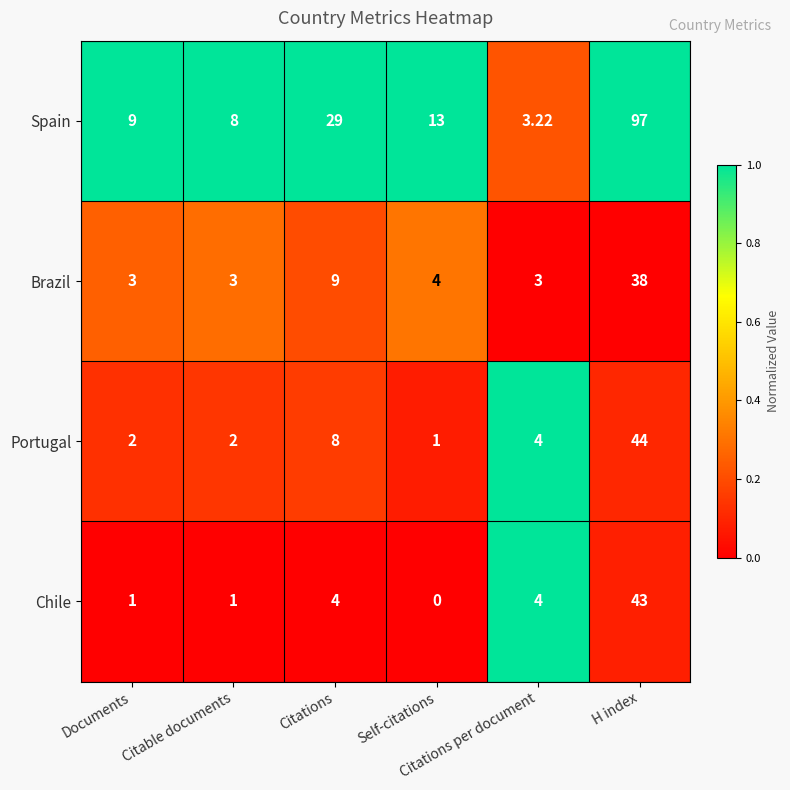

Which series has the largest range (max minus min)?

Spain